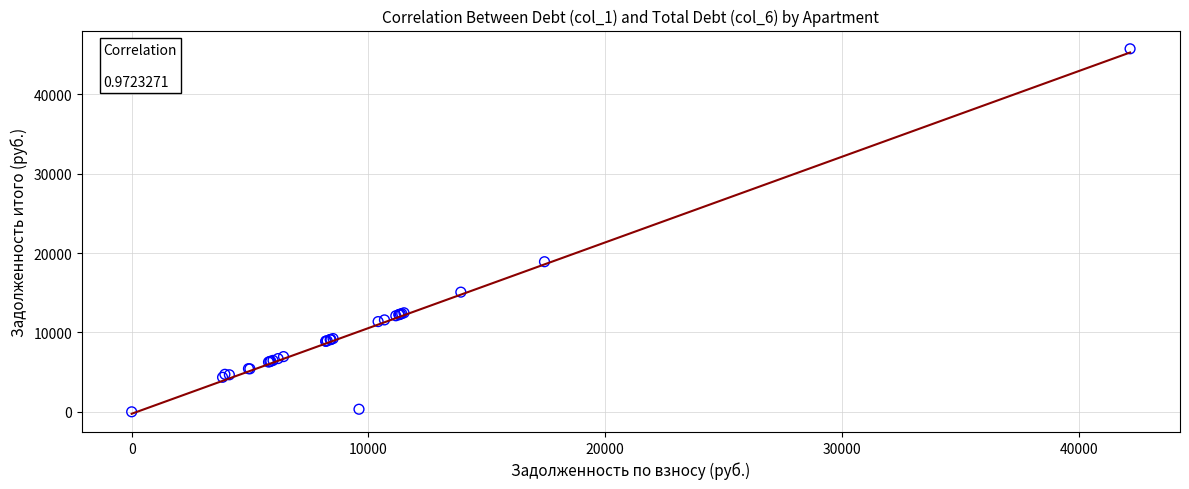

What Y value in the scatter plot is closest to 22860?

18904.6